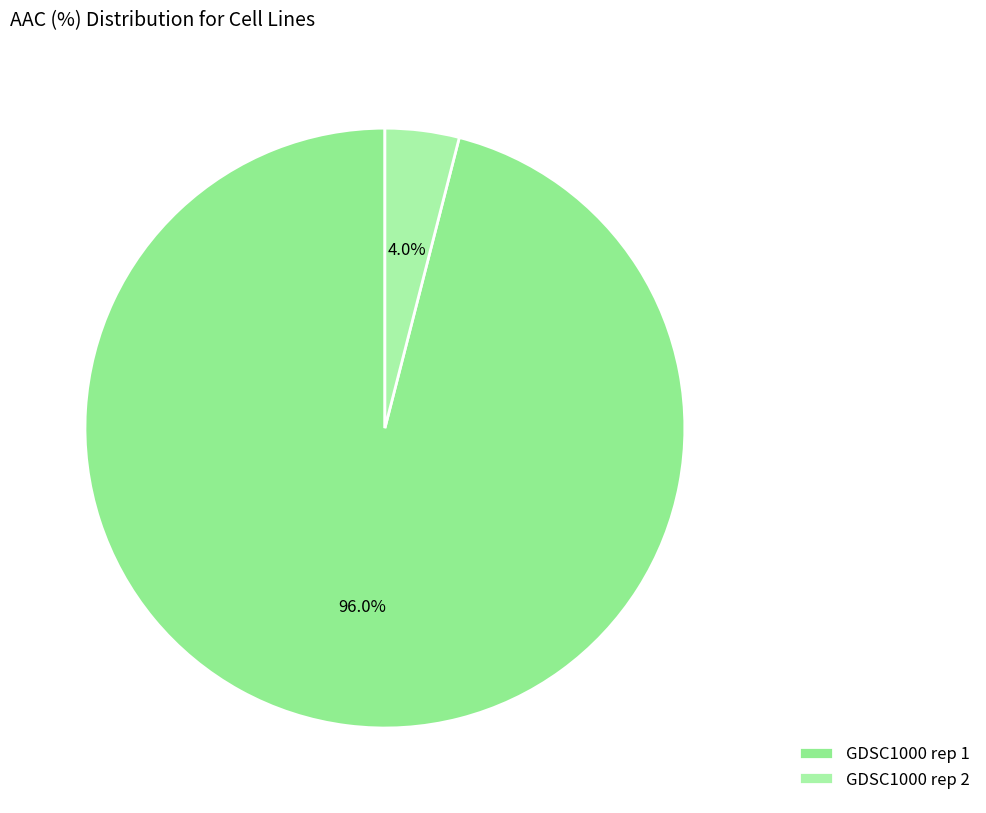

What percentage is the GDSC1000 rep 2 slice, to the nearest percent?

4%